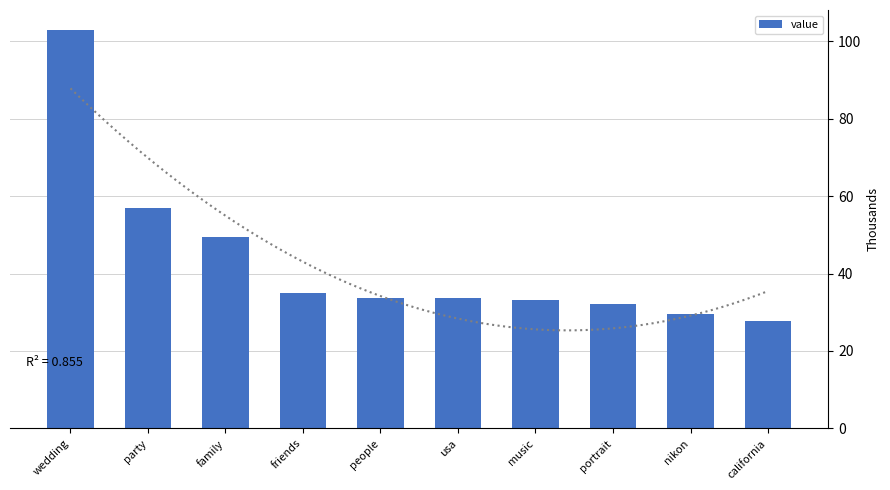

What position from the right is nikon?

2